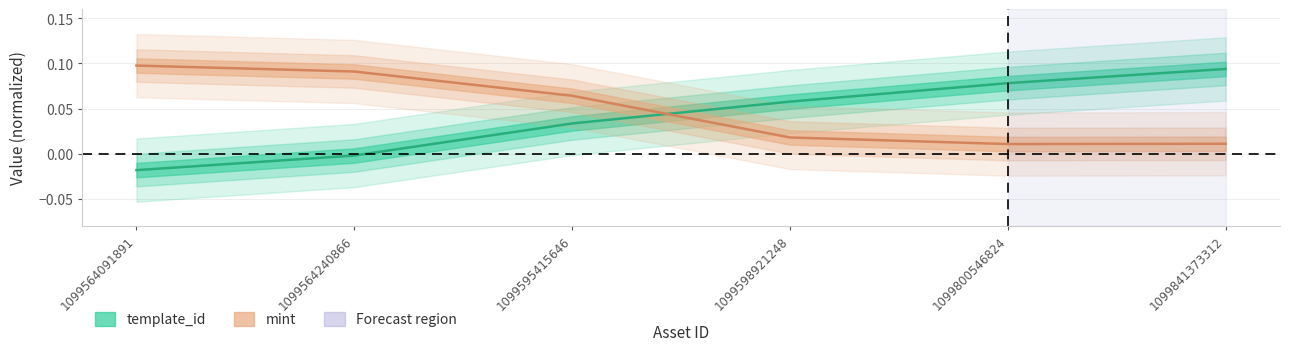

Which series ends up on top after the final intersection of template_id and mint?

template_id